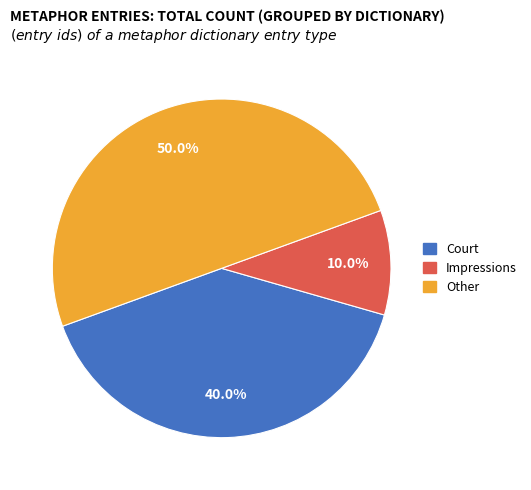

What portion of the pie excludes Court?

60.0%